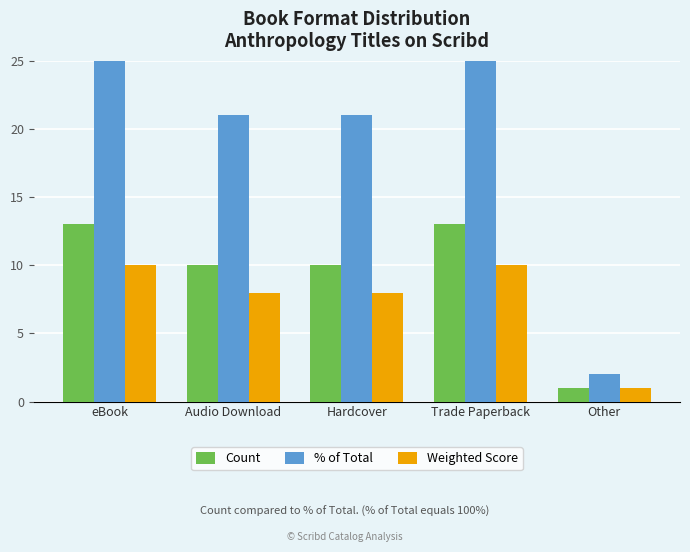

Reading left to right, extract all data points from this chart.

Count: 13	10	10	13	1
% of Total: 28	21	21	28	2
Weighted Score: 10	8	8	10	1